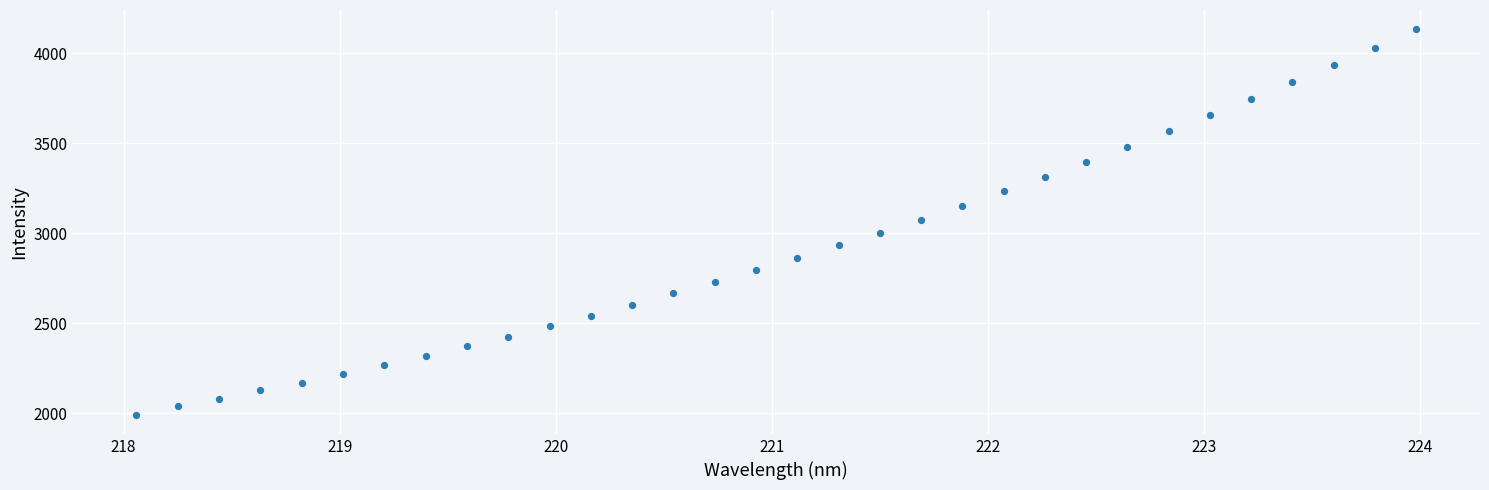

What is the range of X values (max minus min)?

5.9